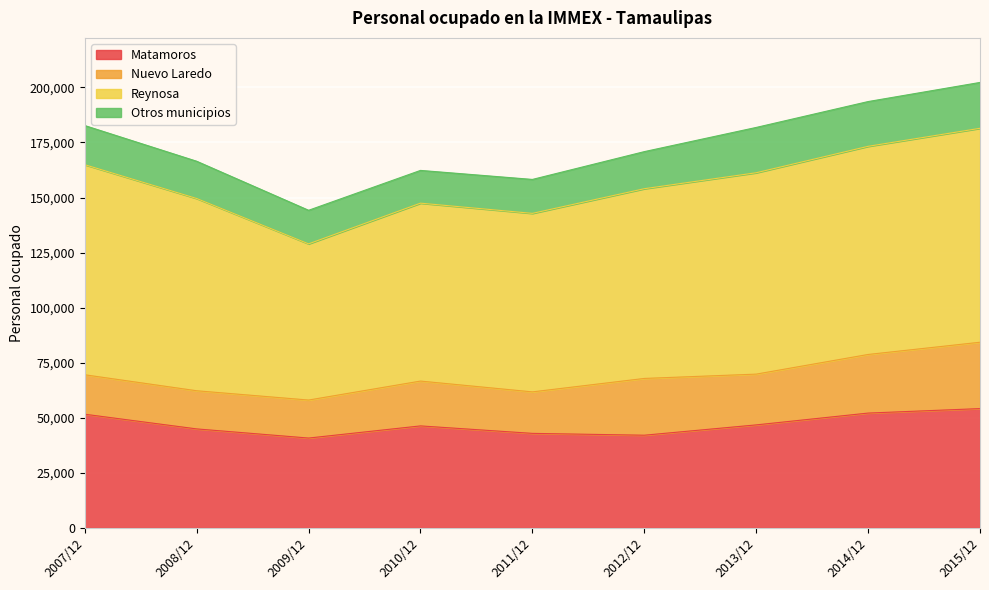

Where is the first local minimum for Nuevo Laredo?

2009/12